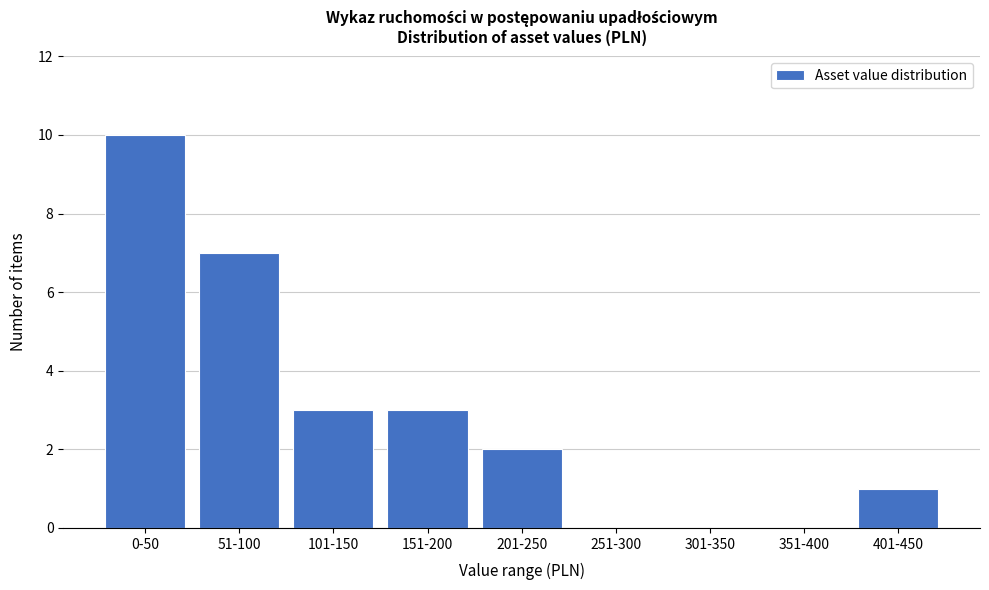

Reading left to right, list all the values displayed in this chart.

0-50=10	51-100=7	101-150=3	151-200=3	201-250=2	251-300=0	301-350=0	351-400=0	401-450=1